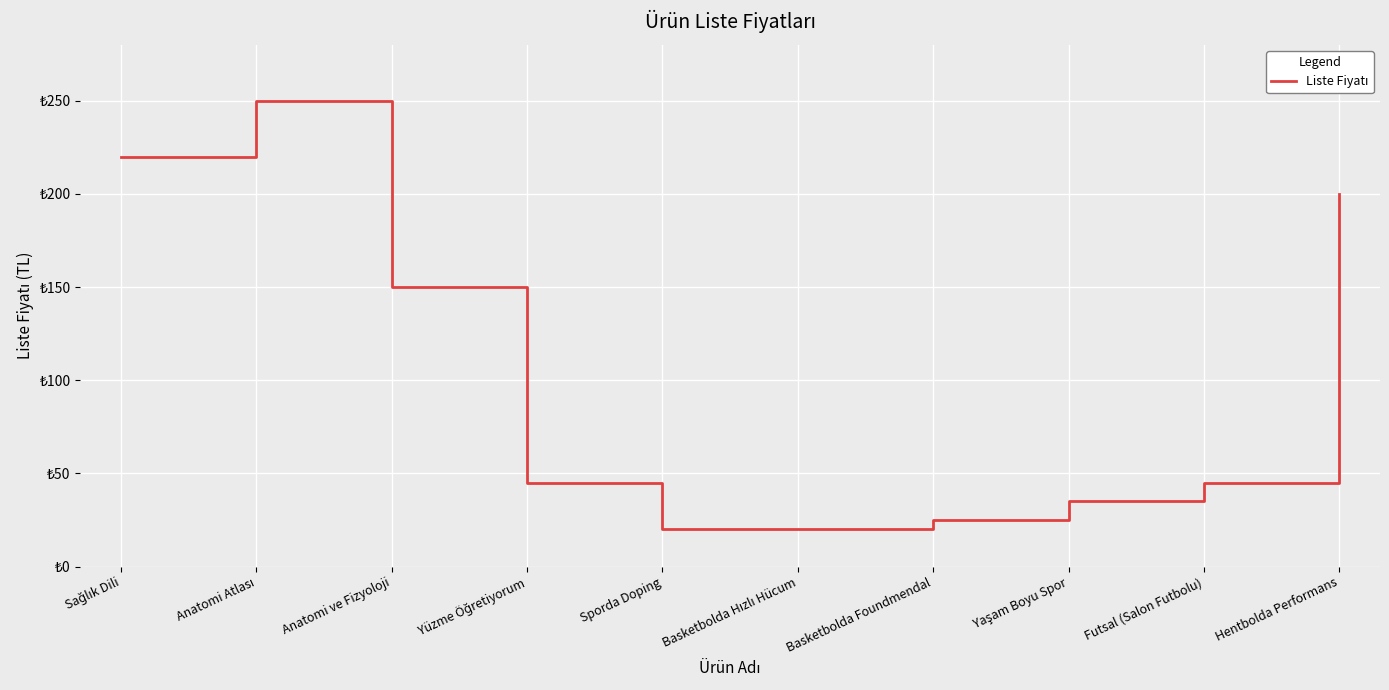

What is the approximate value at Sporda Doping, to the nearest 5?

20